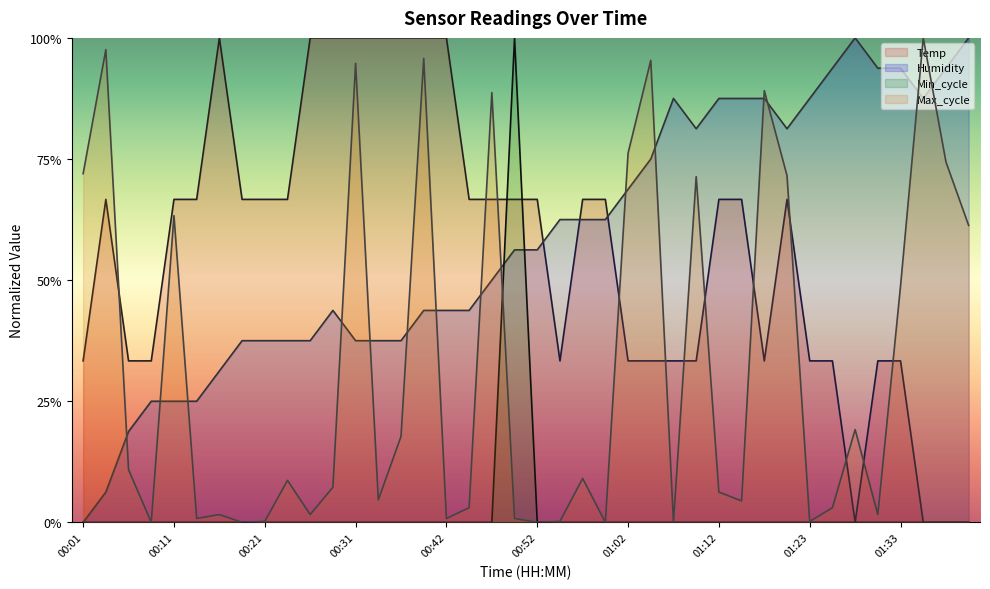

Between 00:59 and 01:05, which series saw the biggest shift?

Max_cycle